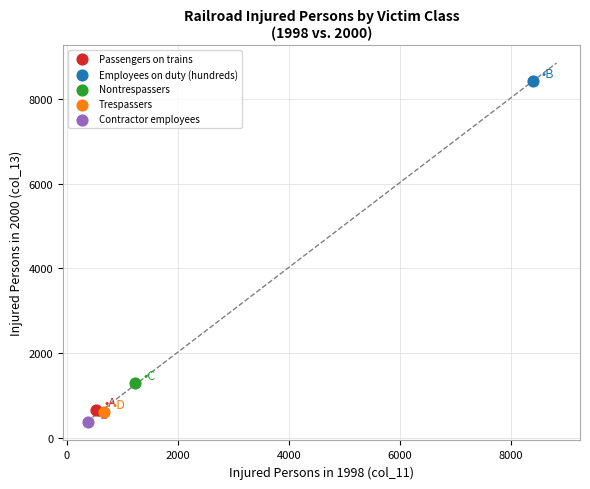

What are all the series names shown in the legend?

Passengers on trains, Employees on duty (hundreds), Nontrespassers, Trespassers, Contractor employees